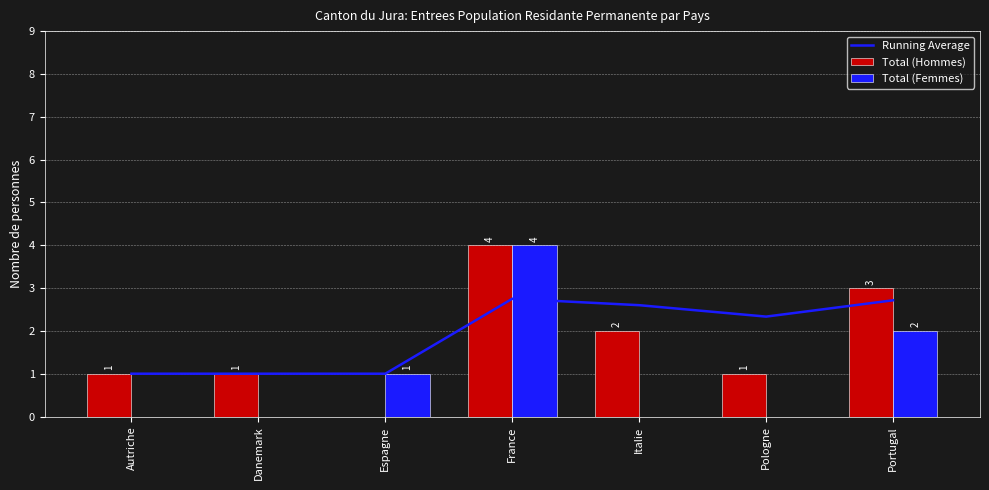

What is the sum of all Total (Femmes) values?

7